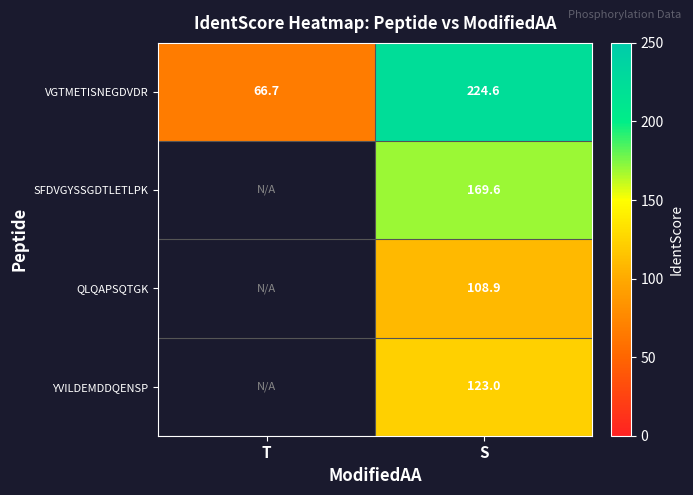

True or false: VGTMETISNEGDVDR has a value of 384.1 at S.

False